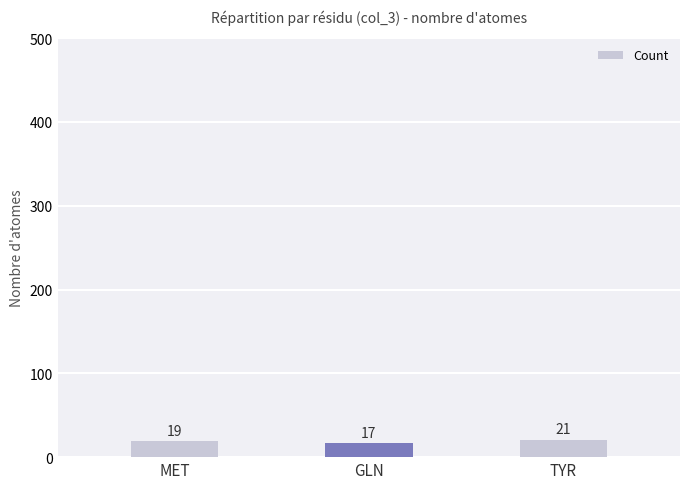

Rank the categories by value from highest to lowest.

TYR, MET, GLN